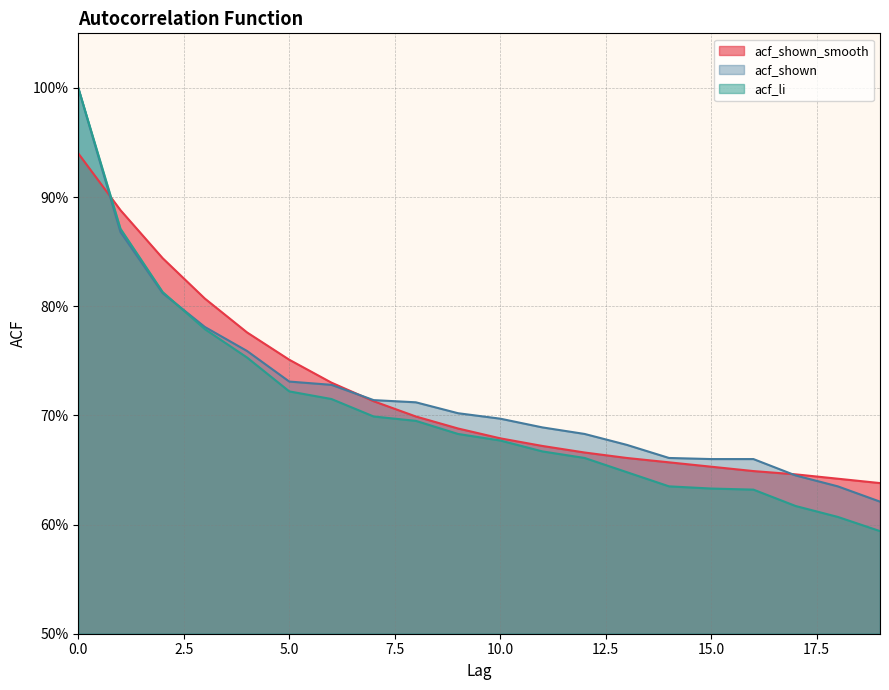

Rank the series at 13 from highest to lowest value.

acf_shown, acf_shown_smooth, acf_li